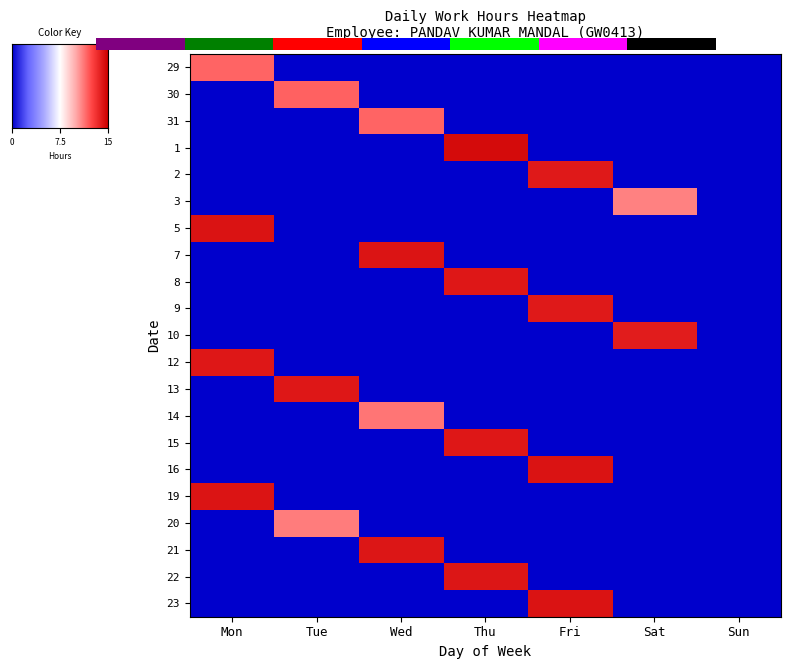

Reading left to right, list all the values displayed in this chart.

29: 11.7	0.0	0.0	0.0	0.0	0.0	0.0
30: 0.0	11.8	0.0	0.0	0.0	0.0	0.0
31: 0.0	0.0	11.7	0.0	0.0	0.0	0.0
1: 0.0	0.0	0.0	14.6	0.0	0.0	0.0
2: 0.0	0.0	0.0	0.0	14.1	0.0	0.0
3: 0.0	0.0	0.0	0.0	0.0	11.0	0.0
5: 14.1	0.0	0.0	0.0	0.0	0.0	0.0
7: 0.0	0.0	14.2	0.0	0.0	0.0	0.0
8: 0.0	0.0	0.0	14.1	0.0	0.0	0.0
9: 0.0	0.0	0.0	0.0	14.0	0.0	0.0
10: 0.0	0.0	0.0	0.0	0.0	13.9	0.0
12: 14.3	0.0	0.0	0.0	0.0	0.0	0.0
13: 0.0	14.1	0.0	0.0	0.0	0.0	0.0
14: 0.0	0.0	11.3	0.0	0.0	0.0	0.0
15: 0.0	0.0	0.0	14.1	0.0	0.0	0.0
16: 0.0	0.0	0.0	0.0	14.3	0.0	0.0
19: 14.2	0.0	0.0	0.0	0.0	0.0	0.0
20: 0.0	11.1	0.0	0.0	0.0	0.0	0.0
21: 0.0	0.0	14.1	0.0	0.0	0.0	0.0
22: 0.0	0.0	0.0	14.2	0.0	0.0	0.0
23: 0.0	0.0	0.0	0.0	14.3	0.0	0.0